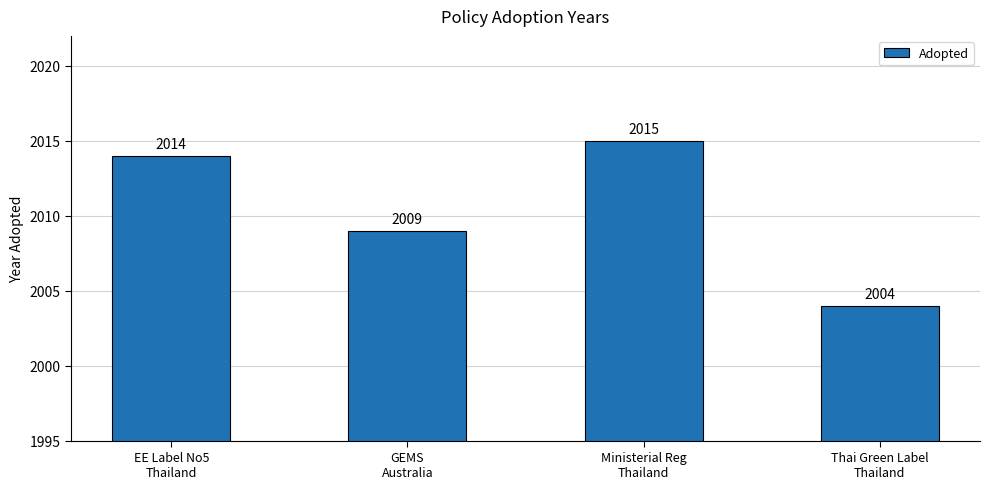

Rank the categories by value from lowest to highest.

Thai Green Label
Thailand, GEMS
Australia, EE Label No5
Thailand, Ministerial Reg
Thailand